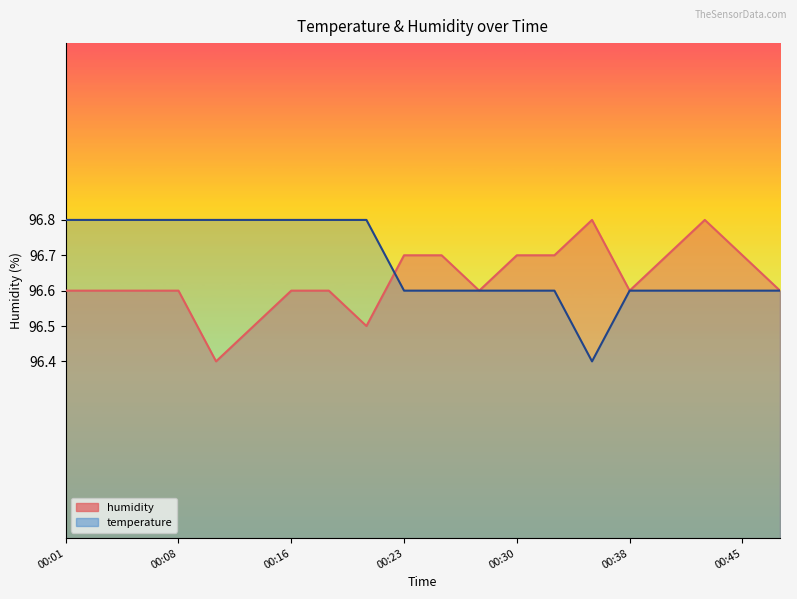

What is the approximate value of humidity at 00:30?

96.7